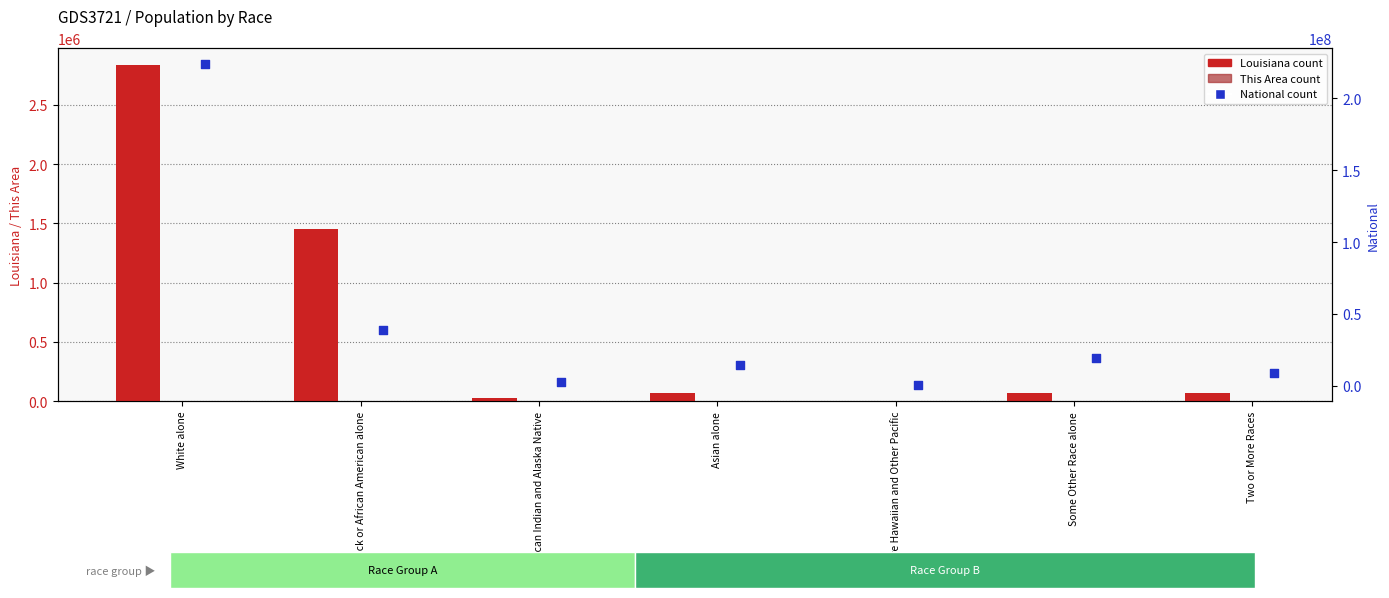

Which series reaches the minimum Y coordinate?

This Area